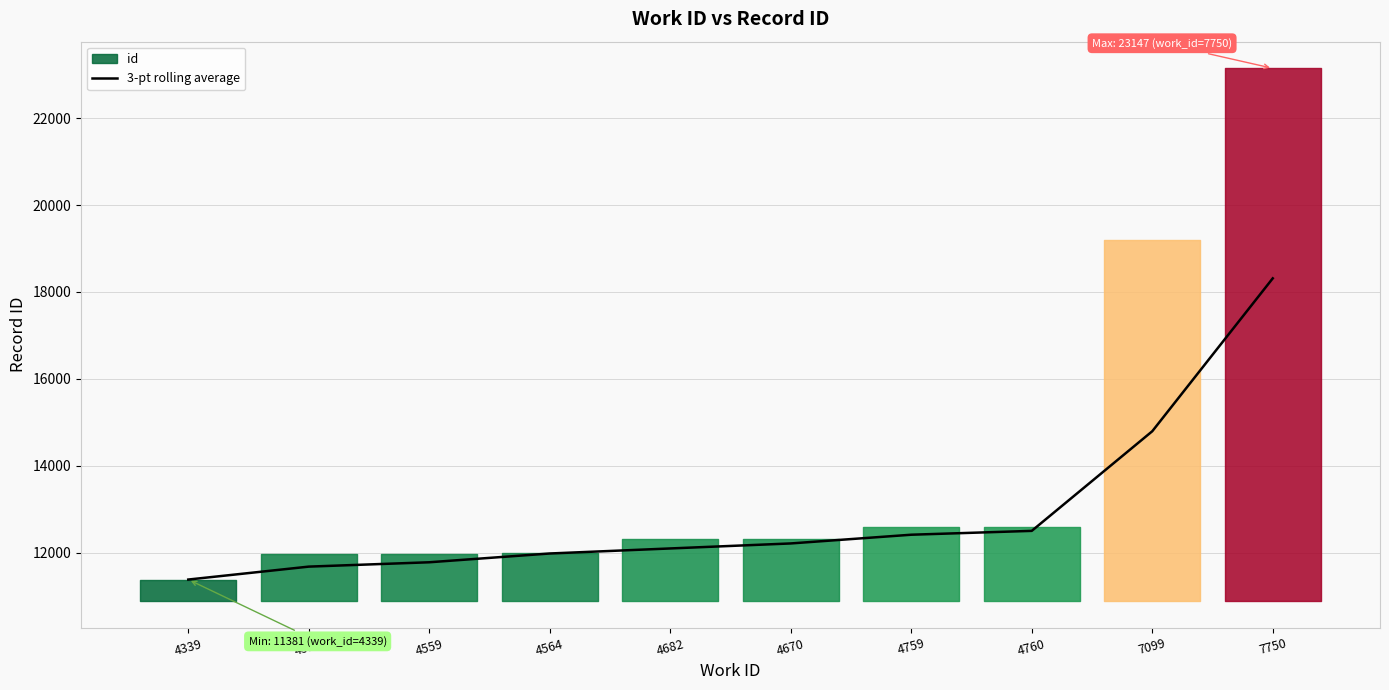

Where is the data nearest to the value 14847?

7099